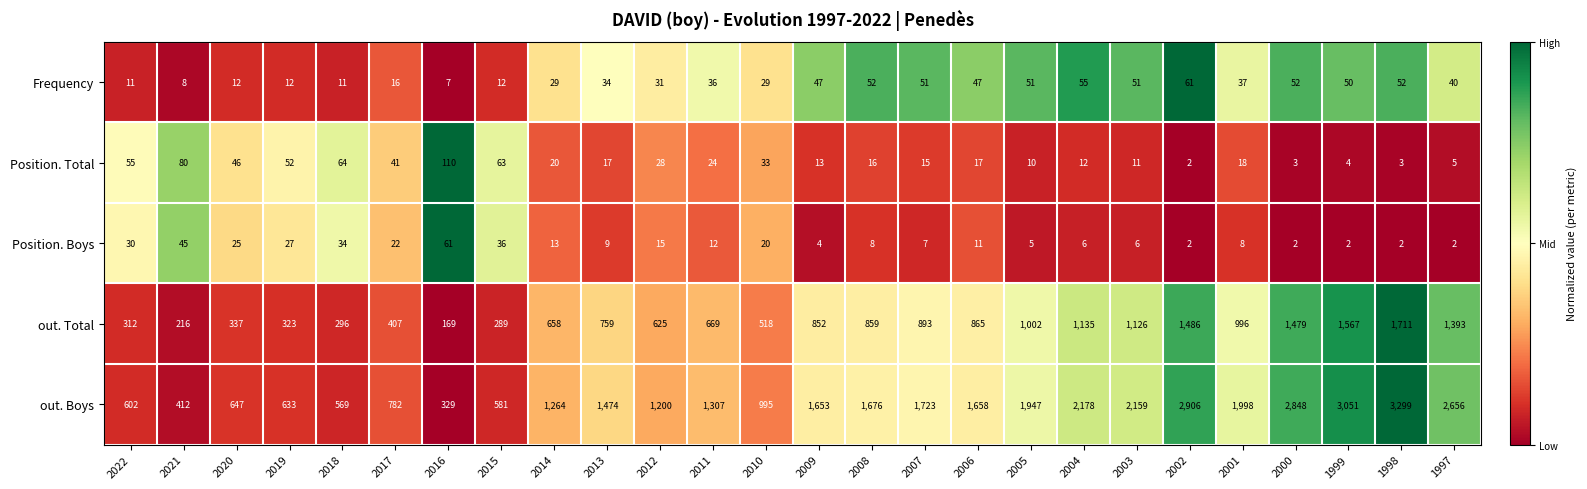

What is the difference between the maximum and minimum values in the Position. Total series?

108